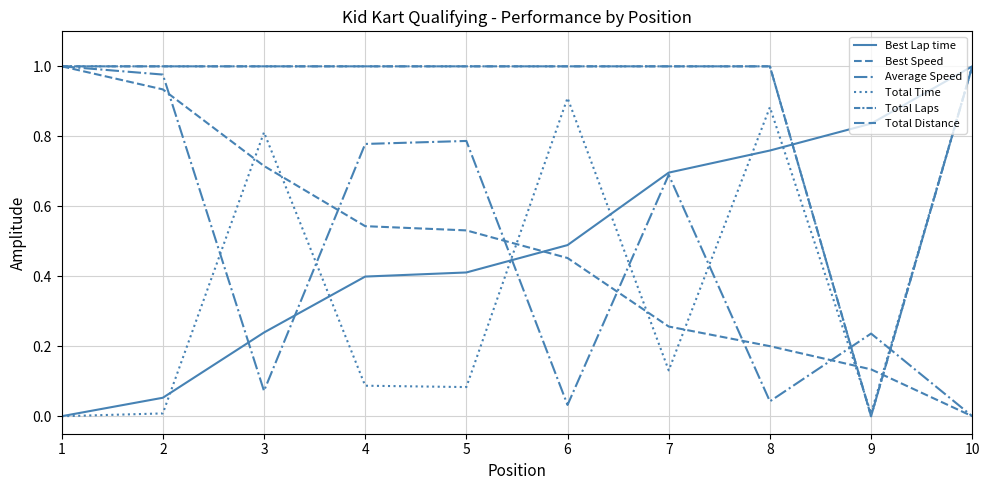

Is this an area chart (filled region under the line)?

No